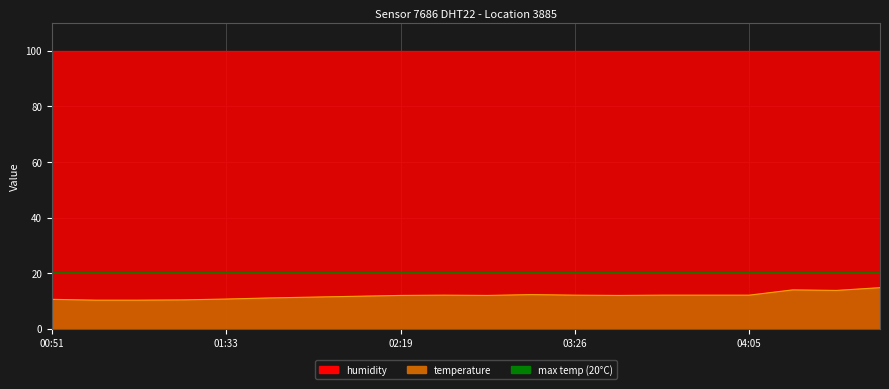

What is the label of the 20th point from the left?

08:04